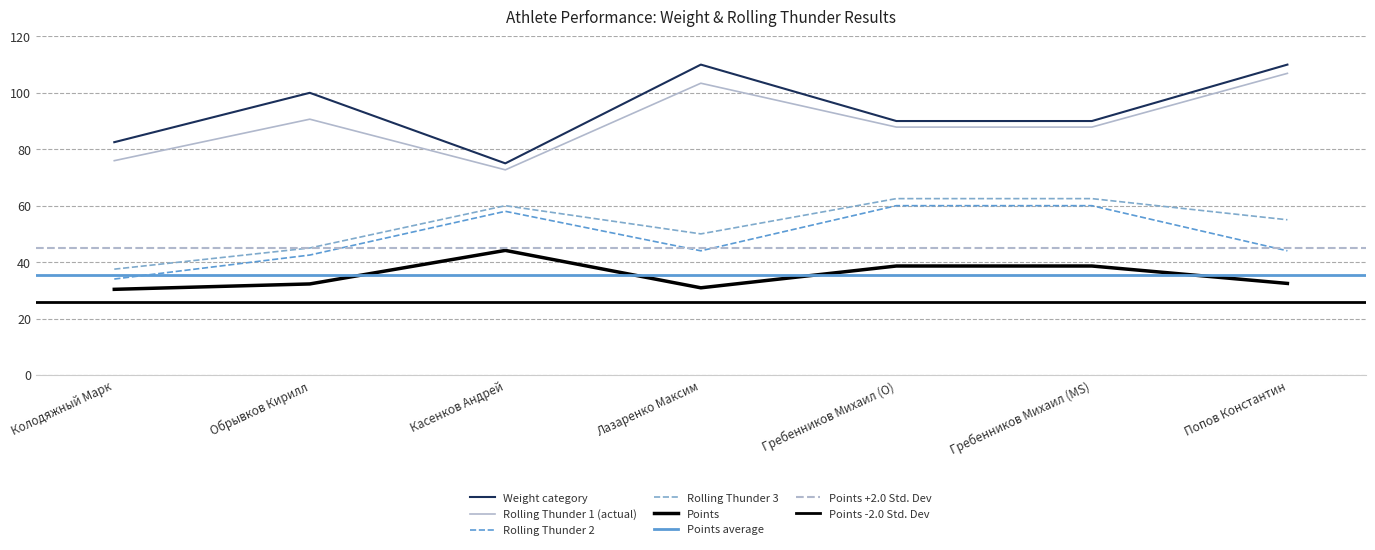

What is the sum of the points values at Колодяжный Марк and Обрывков Кирилл?

62.6